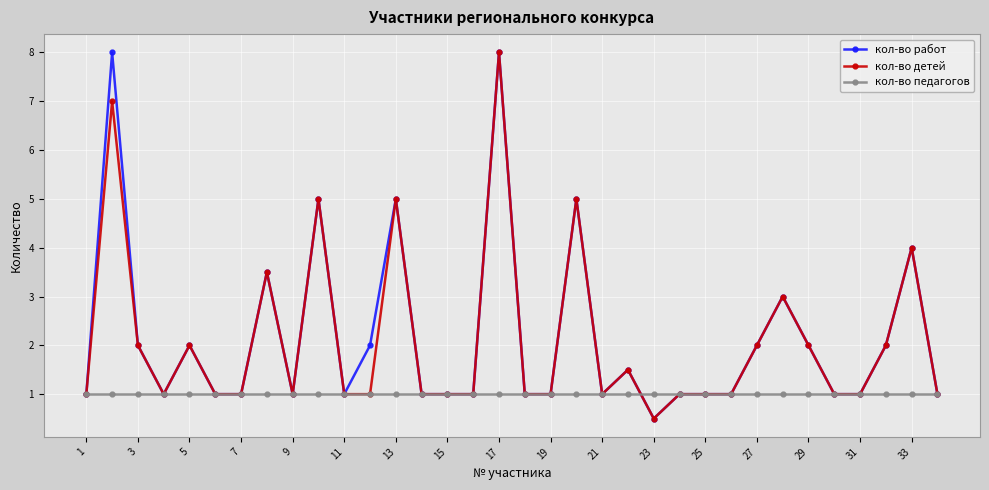

Reading left to right, what are all the values shown in this chart?

кол-во работ: 1.0	8.0	2.0	1.0	2.0	1.0	1.0	3.5	1.0	5.0	1.0	2.0	5.0	1.0	1.0	1.0	8.0	1.0	1.0	5.0	1.0	1.5	0.5	1.0	1.0	1.0	2.0	3.0	2.0	1.0	1.0	2.0	4.0	1.0
кол-во детей: 1.0	7.0	2.0	1.0	2.0	1.0	1.0	3.5	1.0	5.0	1.0	1.0	5.0	1.0	1.0	1.0	8.0	1.0	1.0	5.0	1.0	1.5	0.5	1.0	1.0	1.0	2.0	3.0	2.0	1.0	1.0	2.0	4.0	1.0
кол-во педагогов: 1.0	1.0	1.0	1.0	1.0	1.0	1.0	1.0	1.0	1.0	1.0	1.0	1.0	1.0	1.0	1.0	1.0	1.0	1.0	1.0	1.0	1.0	1.0	1.0	1.0	1.0	1.0	1.0	1.0	1.0	1.0	1.0	1.0	1.0